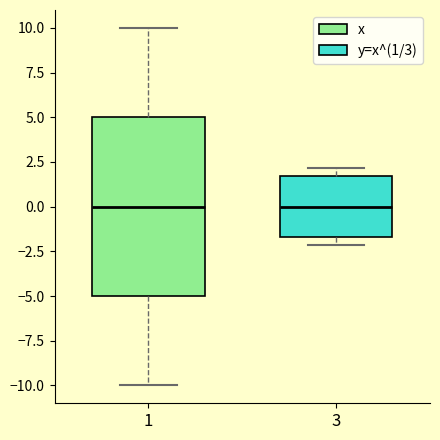

Comparing the boxes themselves (not the whiskers), which one is the tallest?

1